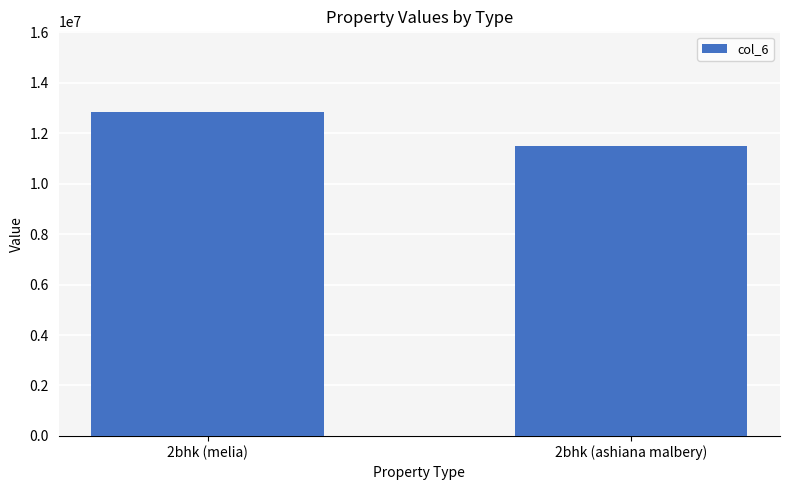

What is the ratio of the value at 2bhk (melia) to the value at 2bhk (ashiana malbery)?

1.1